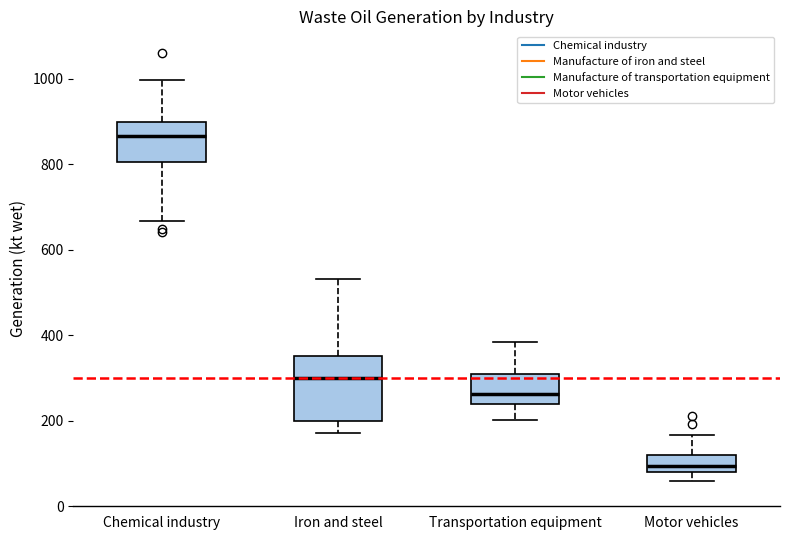

Reading left to right, read every box against the y-axis: the position of its median line, the range the box covers, and the ends of its whiskers. The values are not printed on the chart, so give them approximately, as read against the axis.

Chemical industry: median 860, box 800 to 900, whiskers 660 to 1000
Iron and steel: median 300, box 200 to 360, whiskers 180 to 540
Transportation equipment: median 260, box 240 to 300, whiskers 200 to 380
Motor vehicles: median 100, box 80 to 120, whiskers 60 to 160